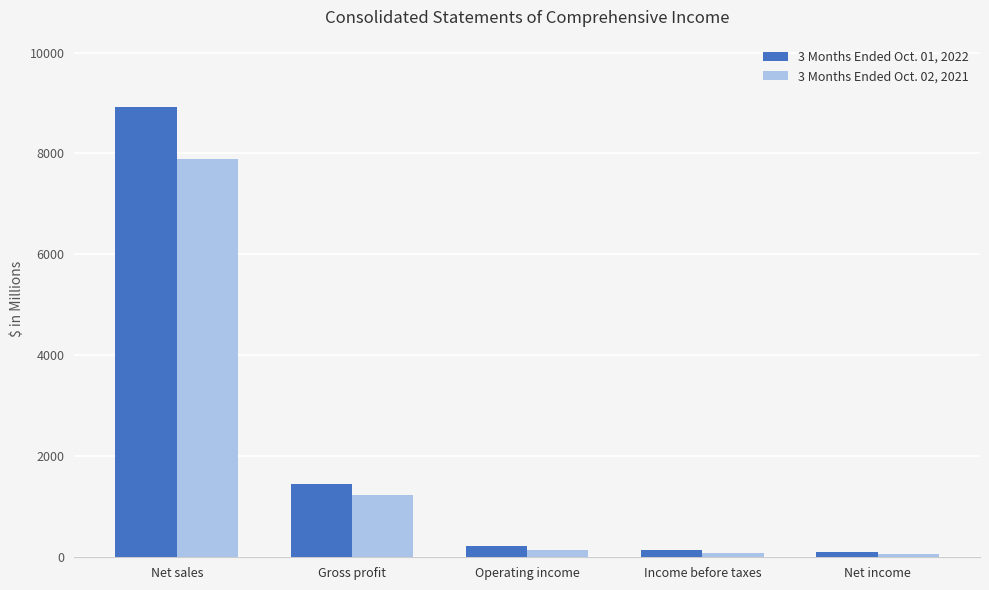

What is the sum of the 3 Months Ended Oct. 01, 2022 values at Net income and Operating income?

323